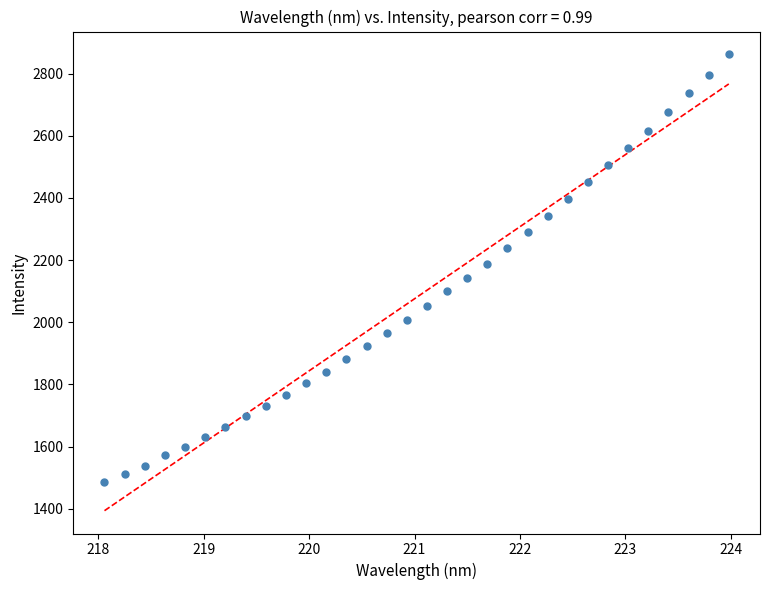

What is the range of Y values (max minus min)?

1377.8